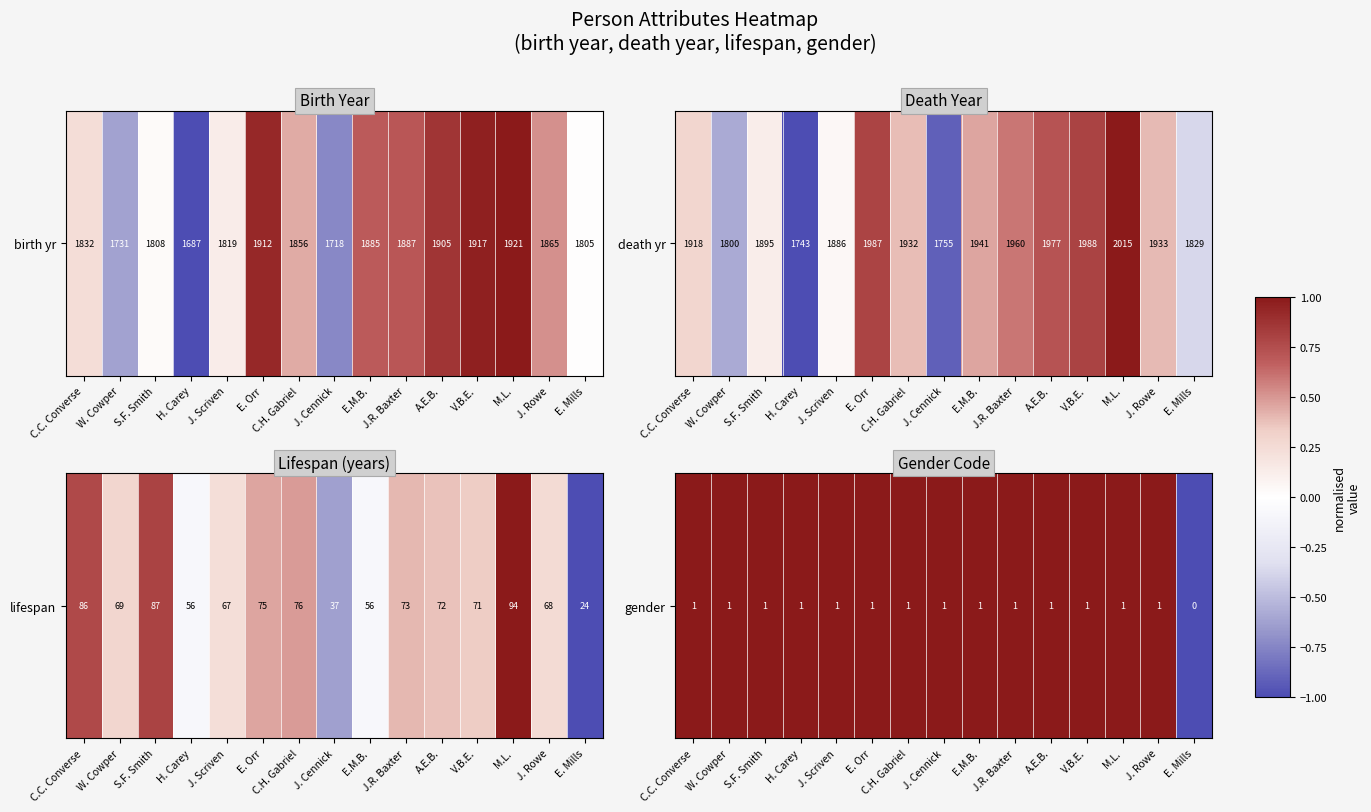

List the labels in order of value, smallest first.

E. Mills, C.C. Converse, W. Cowper, S.F. Smith, H. Carey, J. Scriven, E. Orr, C.H. Gabriel, J. Cennick, E.M.B., J.R. Baxter, A.E.B., V.B.E., M.L., J. Rowe